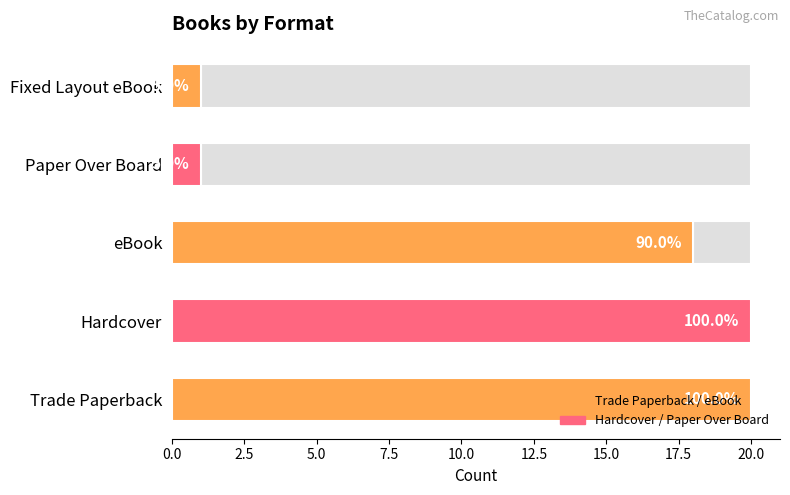

Reading left to right, list all the values displayed in this chart.

20	20	18	1	1